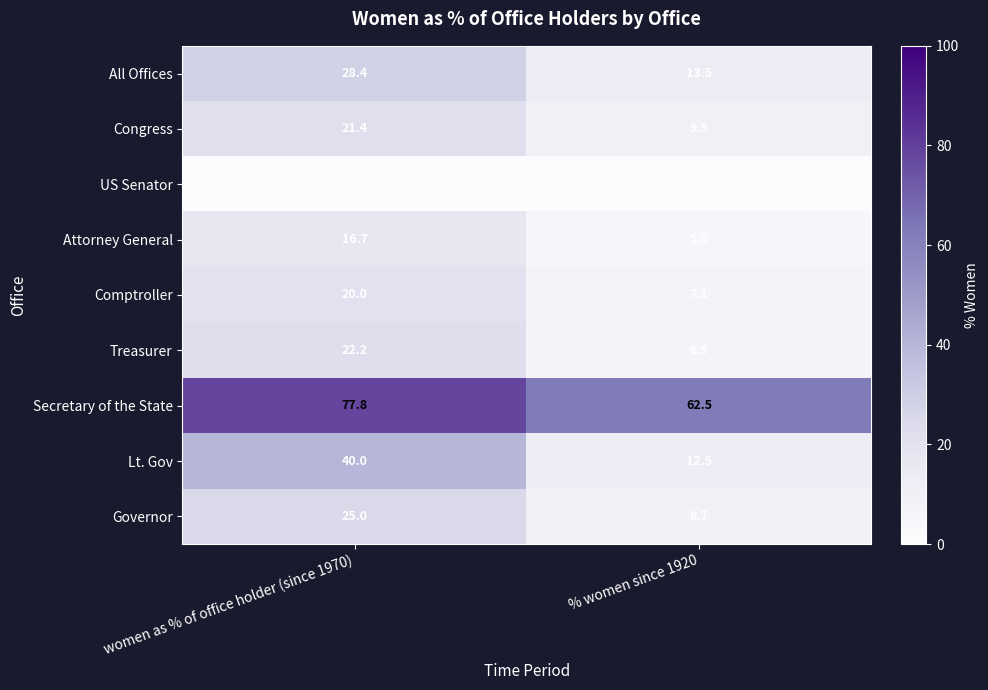

Reading right to left, transcribe all the data shown in this chart.

All Offices: 13.5	28.4
Congress: 9.5	21.4
US Senator: 0.0	0.0
Attorney General: 5.0	16.7
Comptroller: 7.1	20.0
Treasurer: 6.9	22.2
Secretary of the State: 62.5	77.8
Lt. Gov: 12.5	40.0
Governor: 8.7	25.0